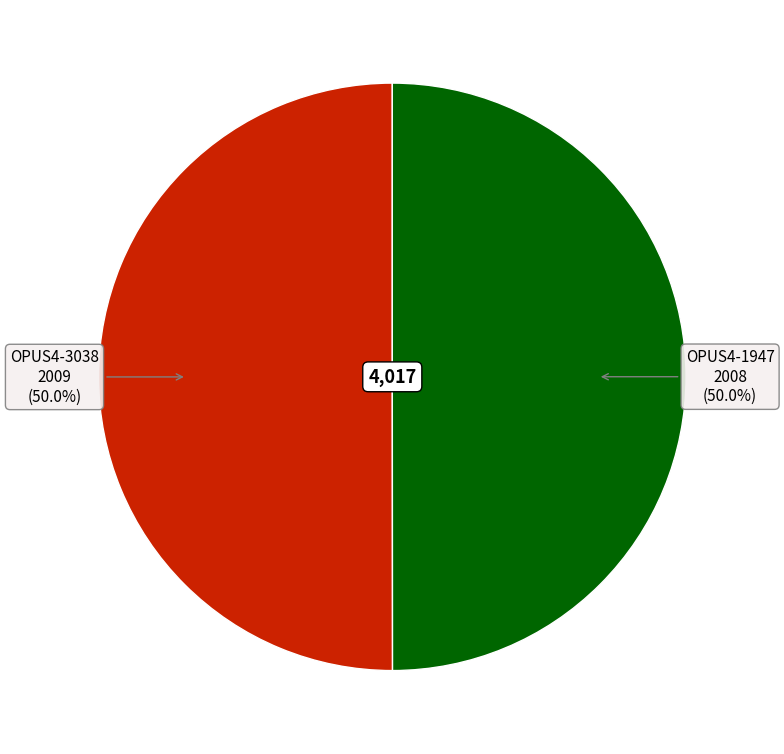

What is the smallest slice in the pie chart?

OPUS4-1947